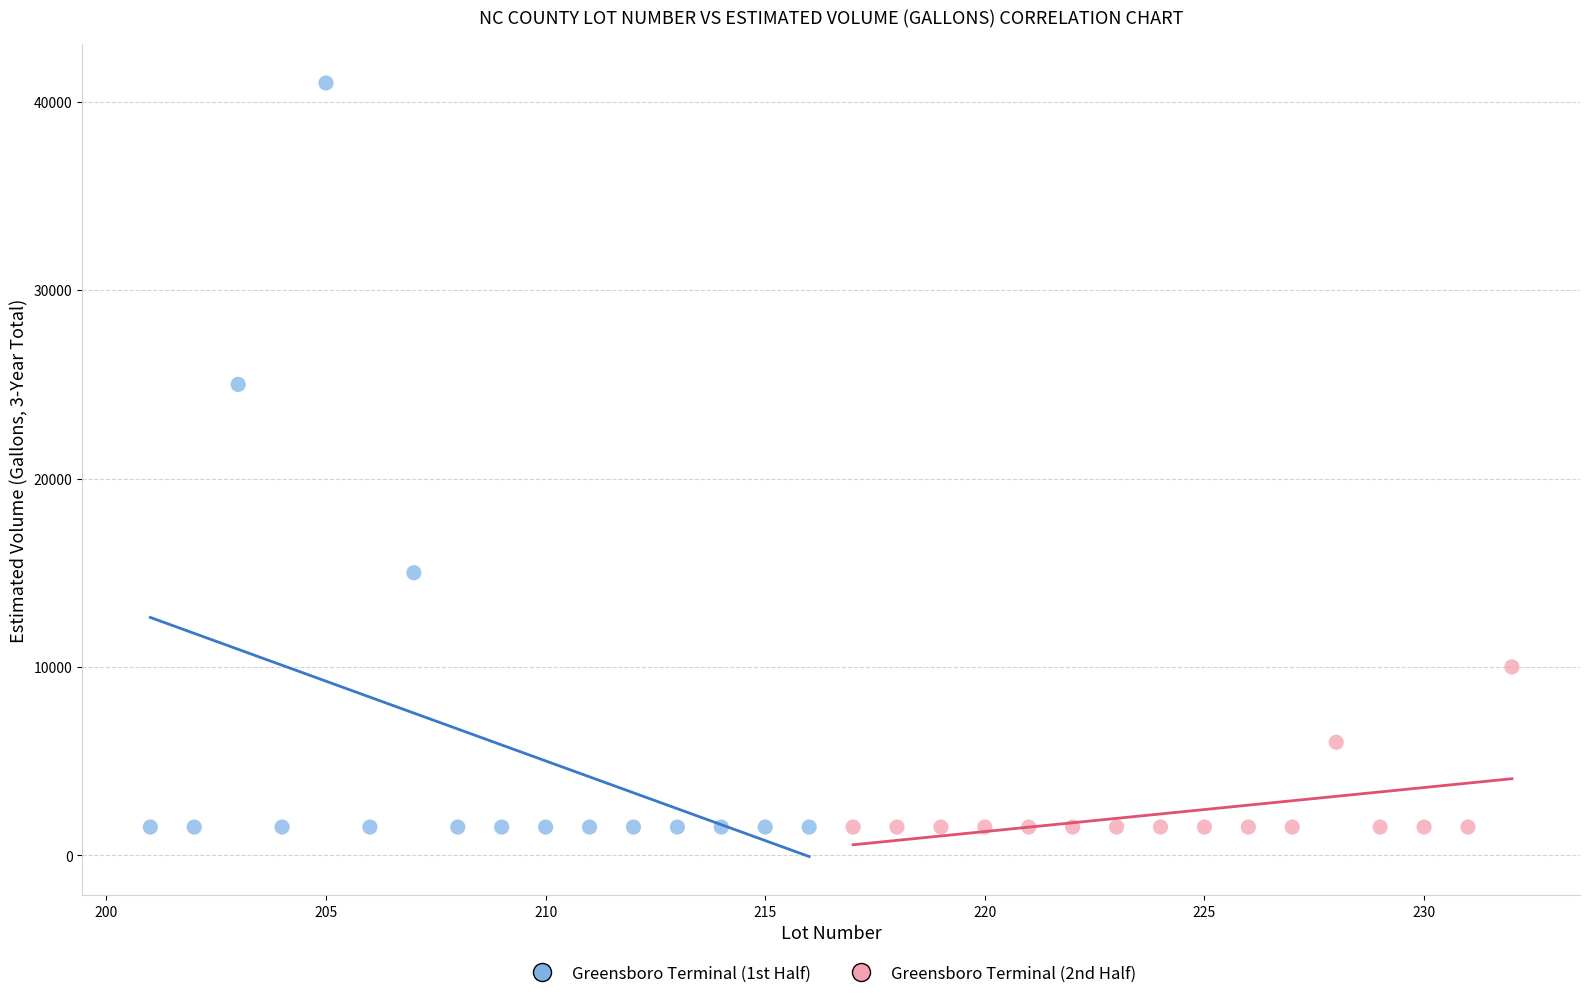

Which series reaches the maximum Y coordinate?

Greensboro Terminal (1st Half)